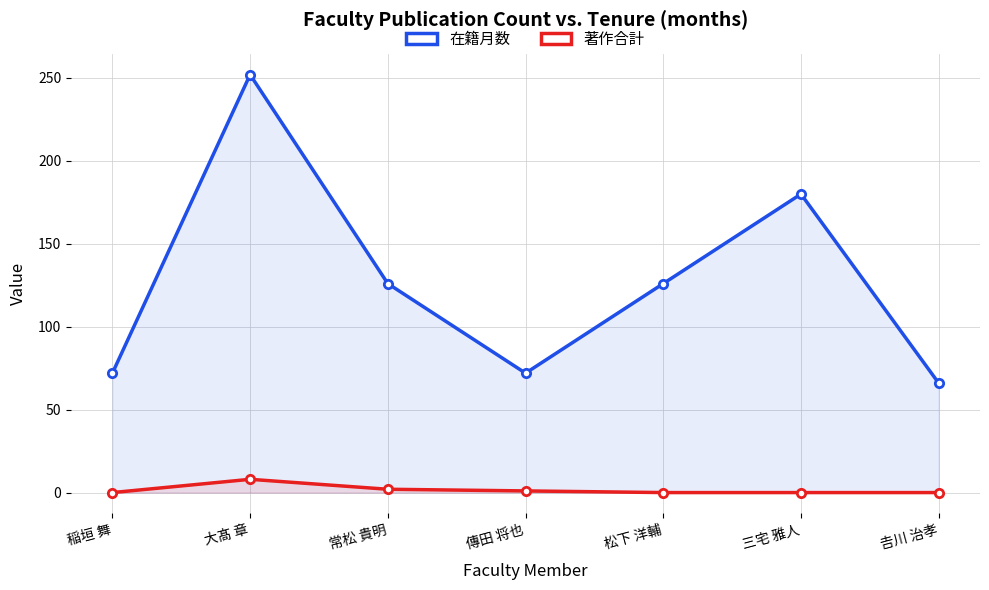

Which series has the largest total across all categories?

在籍月数